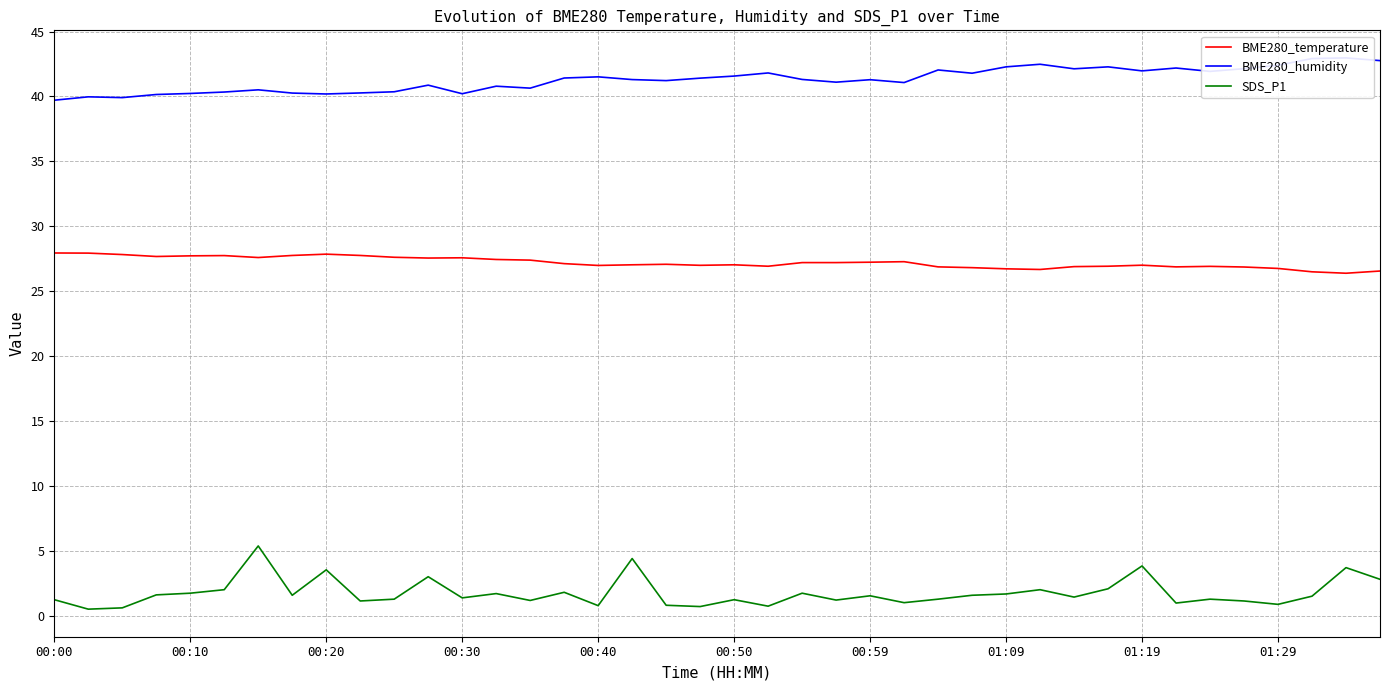

True or false: SDS_P1 and BME280_humidity intersect in this chart.

False